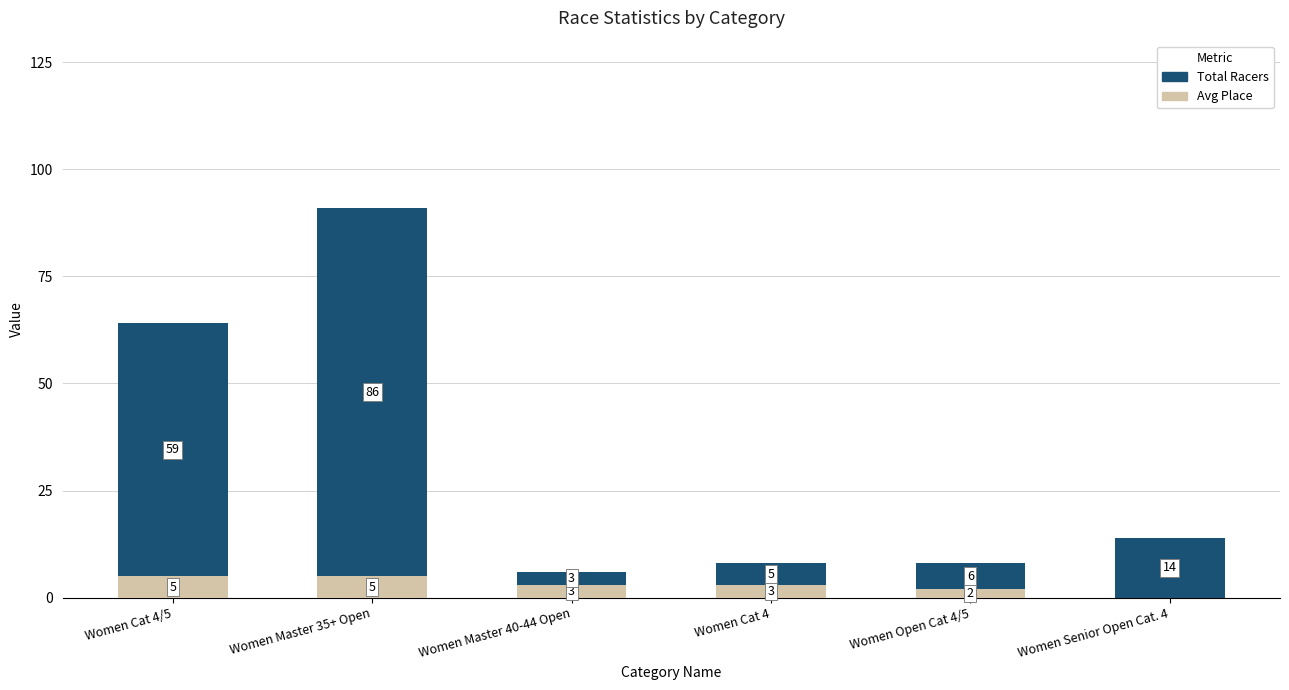

What is the highest value of the Avg Place series?

5